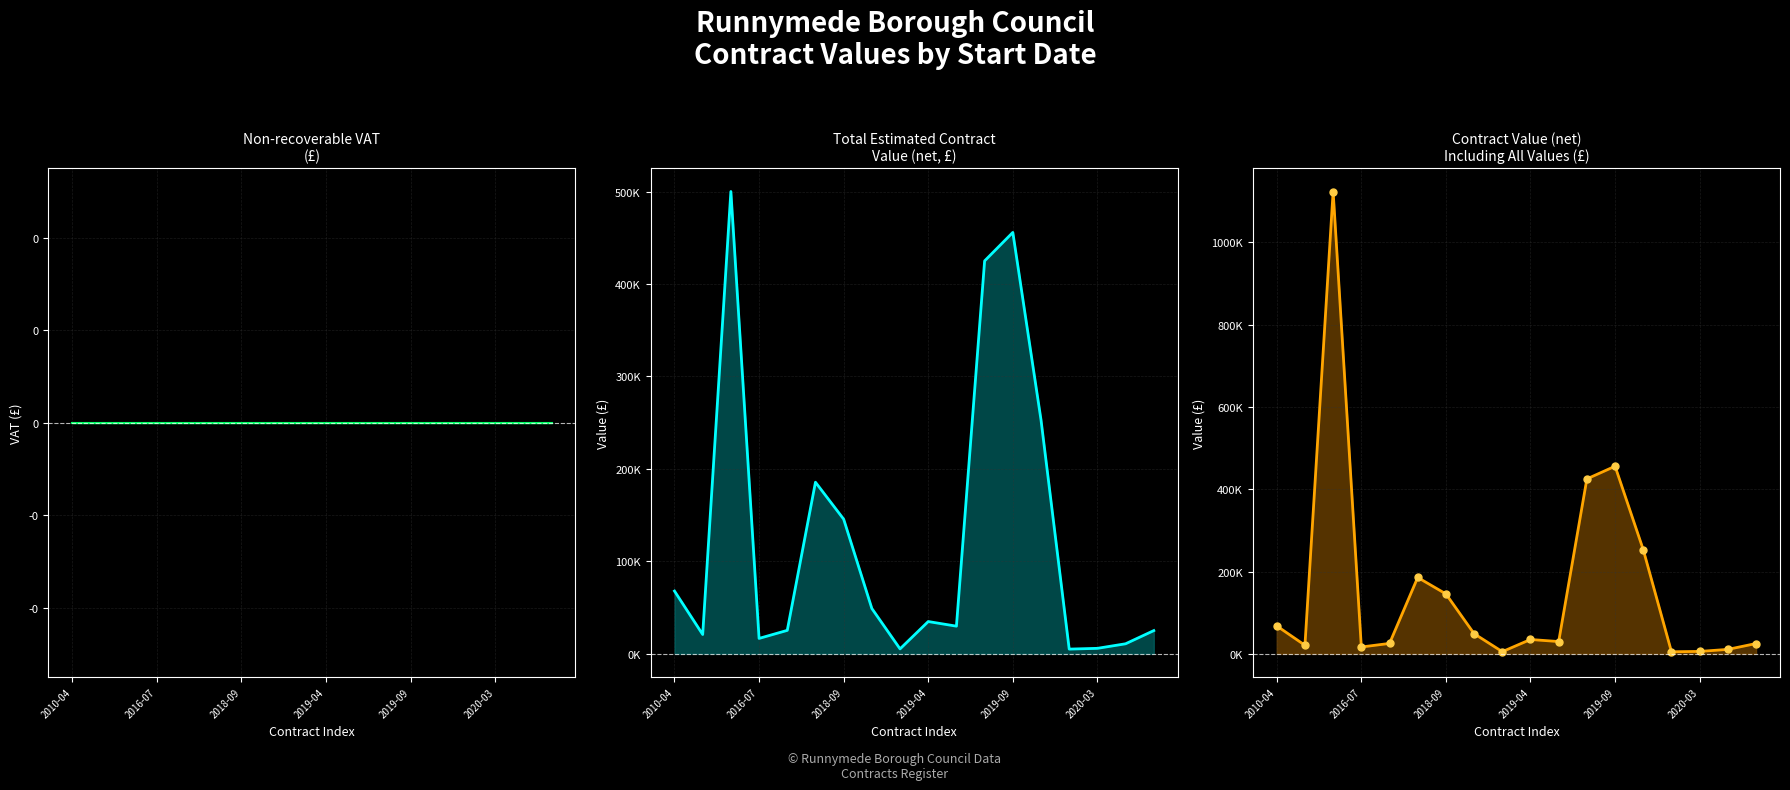

What is the difference between the highest and lowest values at 8?

5423.0